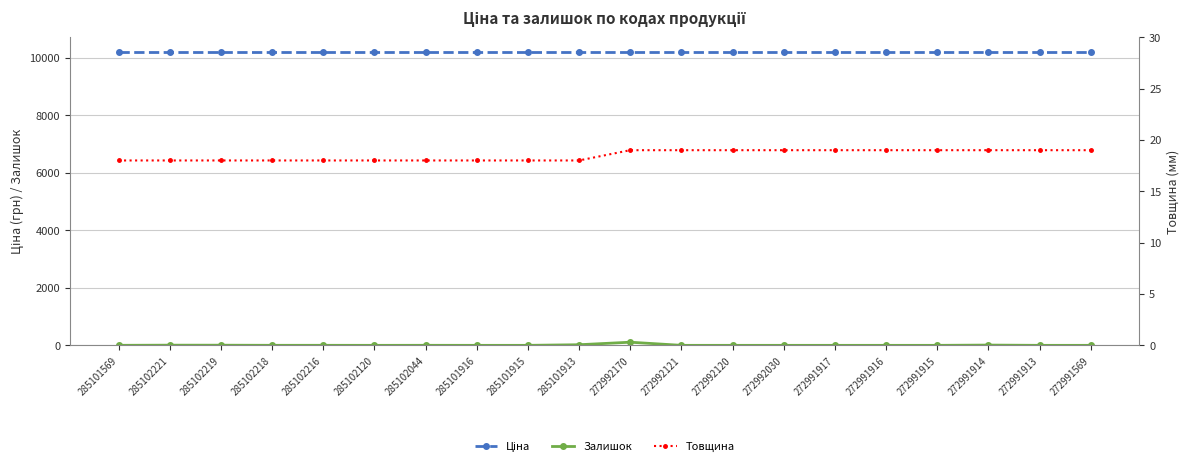

Reading left to right, list all the values displayed in this chart.

Ціна: 10196.7	10196.7	10196.7	10196.7	10196.7	10196.7	10196.7	10196.7	10196.7	10196.7	10196.7	10196.7	10196.7	10196.7	10196.7	10196.7	10196.7	10196.7	10196.7	10196.7
Залишок: 1.0	6.0	5.0	1.0	1.0	0.0	1.0	0.0	0.0	21.0	109.0	0.0	0.0	0.0	0.0	0.0	0.0	9.0	0.0	0.0
Товщина: 18.0	18.0	18.0	18.0	18.0	18.0	18.0	18.0	18.0	18.0	19.0	19.0	19.0	19.0	19.0	19.0	19.0	19.0	19.0	19.0